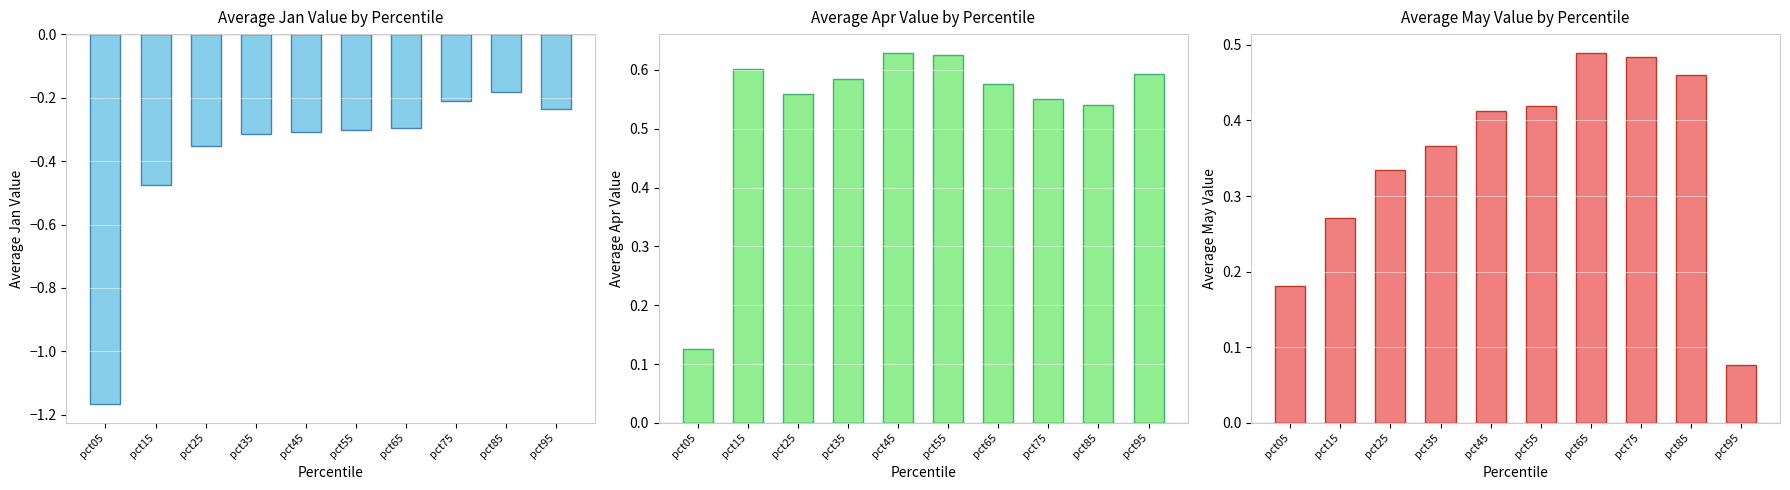

What is the spread (max minus min) of values at pct25?

0.9